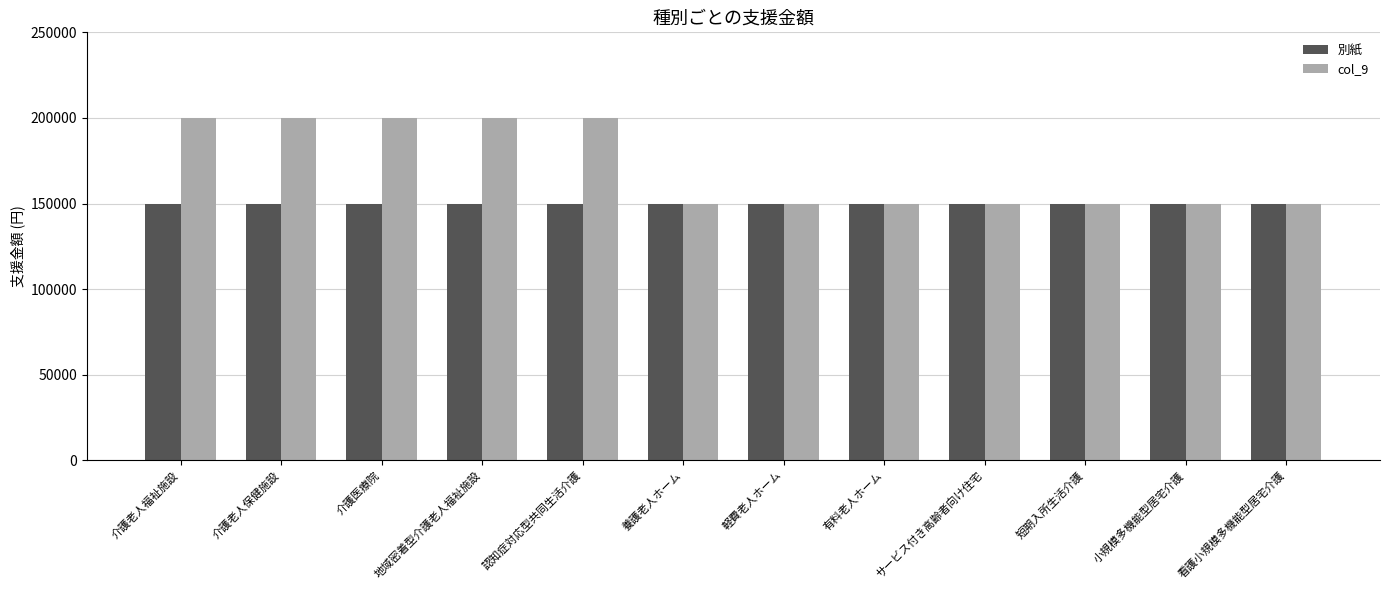

What are all the series names shown in the legend?

別紙, col_9